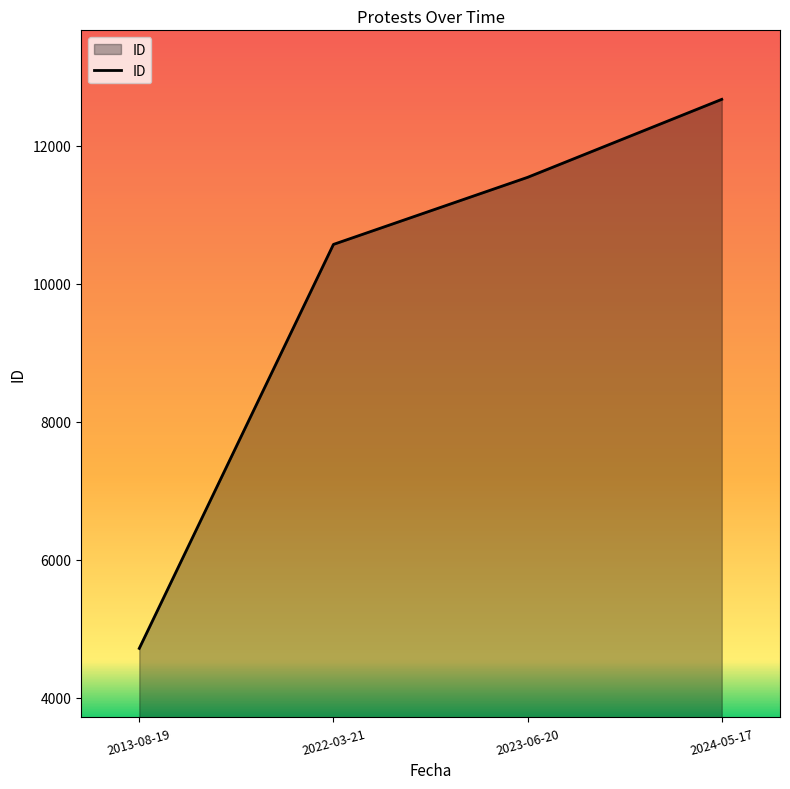

List the labels in order of value, smallest first.

2013-08-19, 2022-03-21, 2023-06-20, 2024-05-17